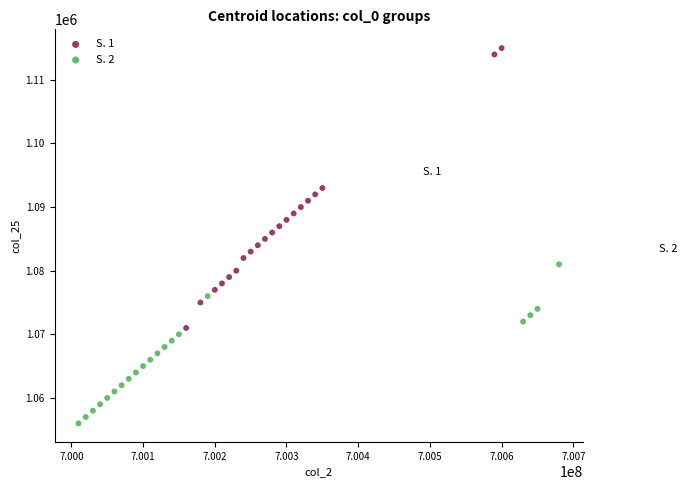

Which series contains the lowest Y value?

S. 2